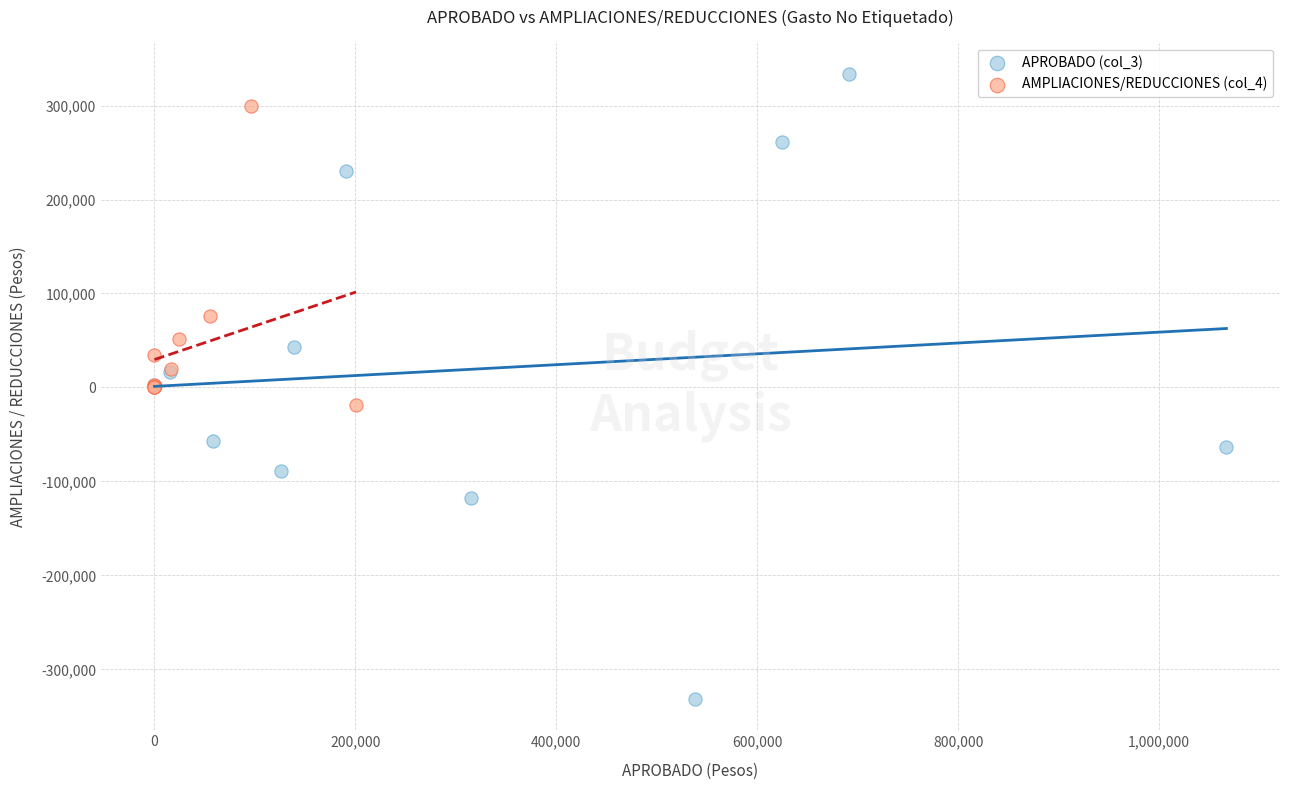

Which series contains the lowest Y value?

APROBADO (col_3)